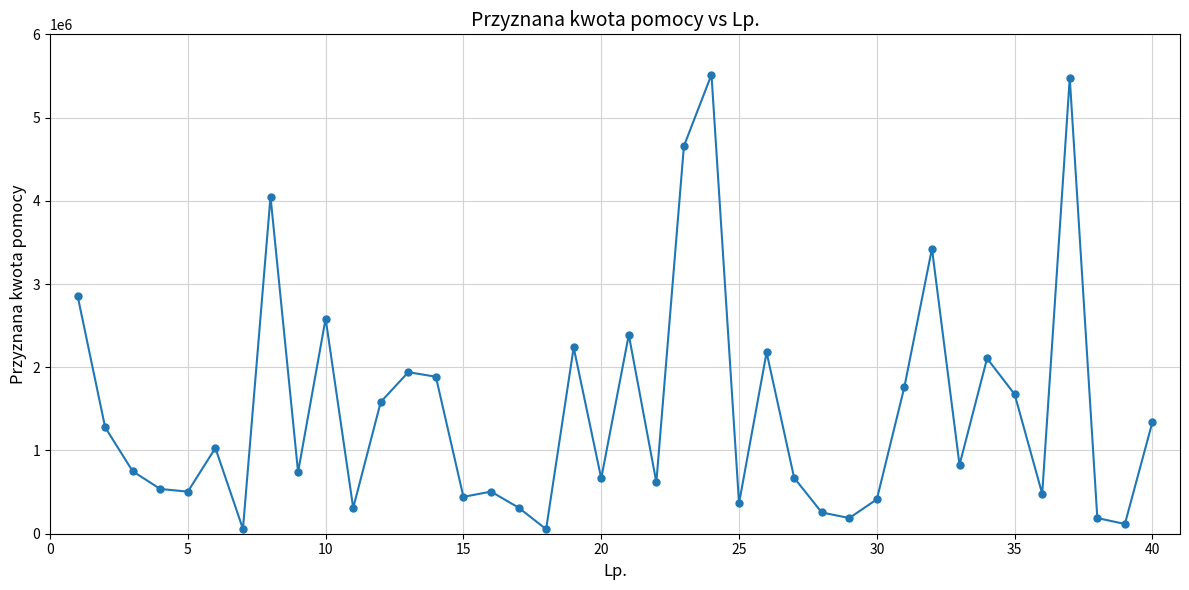

What is the difference between the second highest and minimum values?

5421539.4